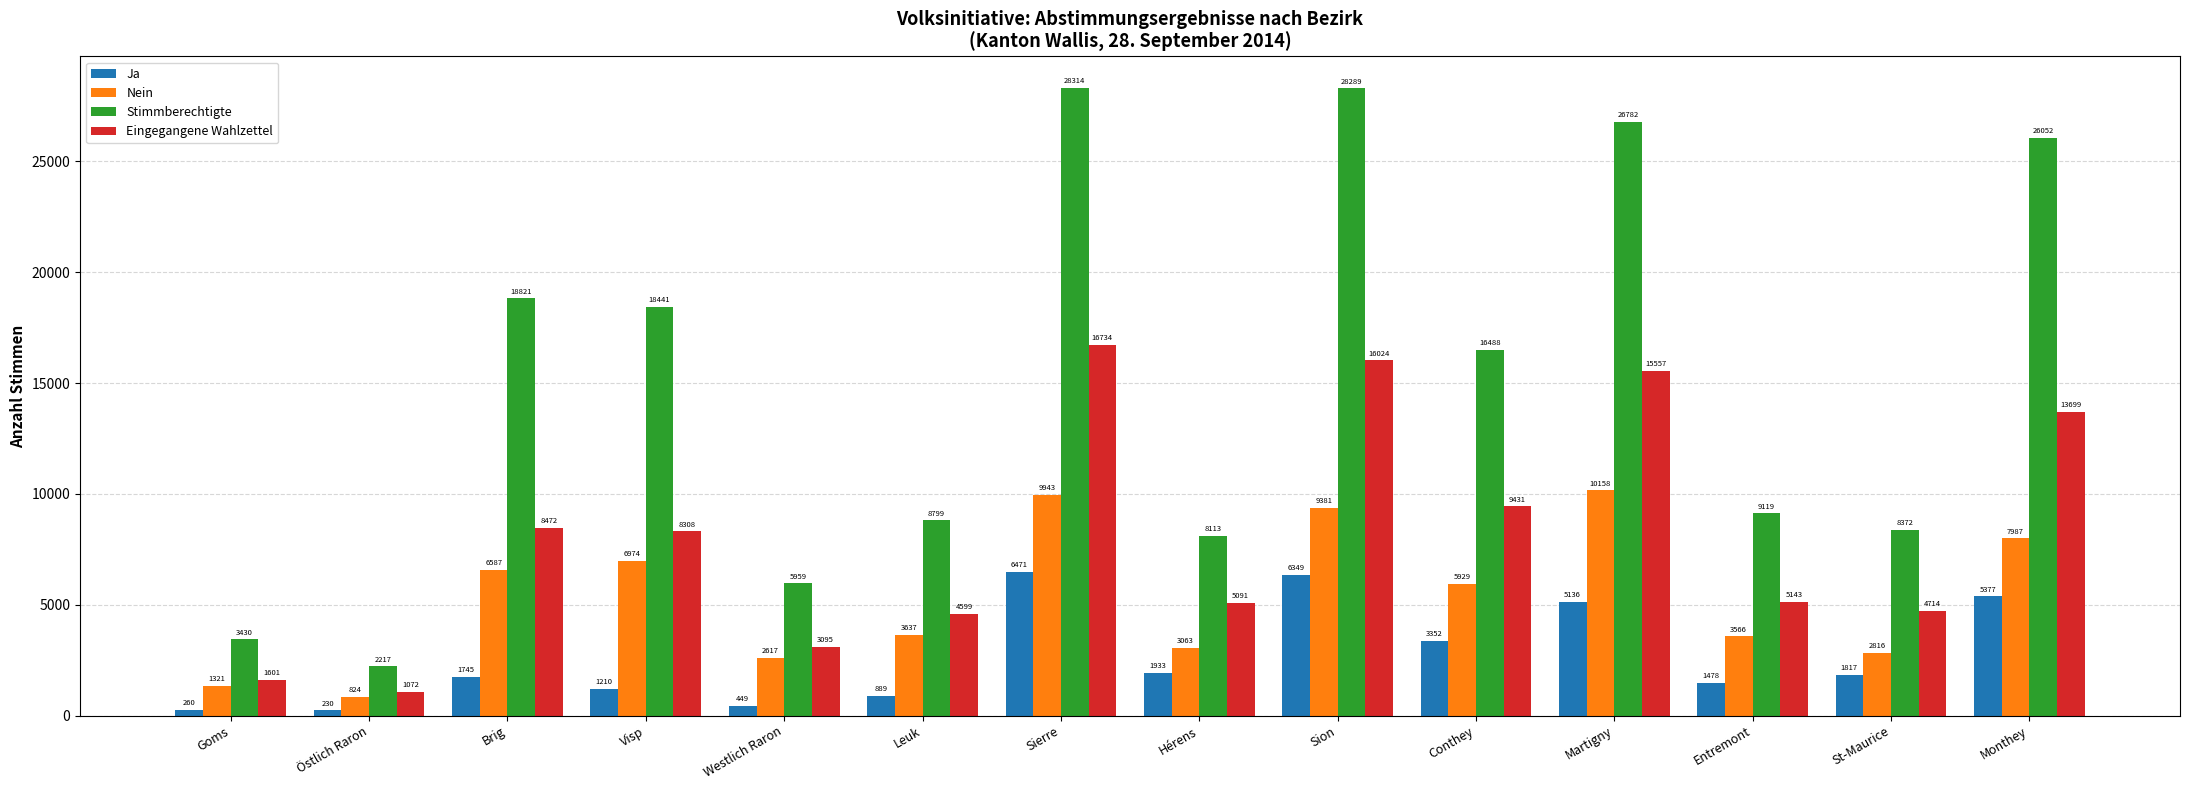

What is the spread (max minus min) of values at Goms?

3170